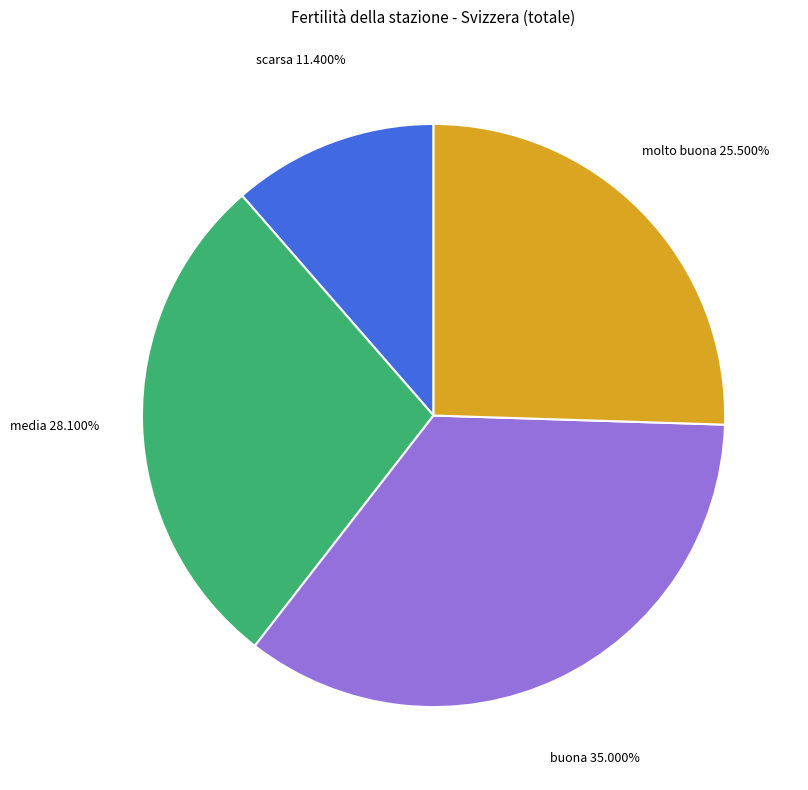

Is the sum of media and molto buona greater than half?

Yes